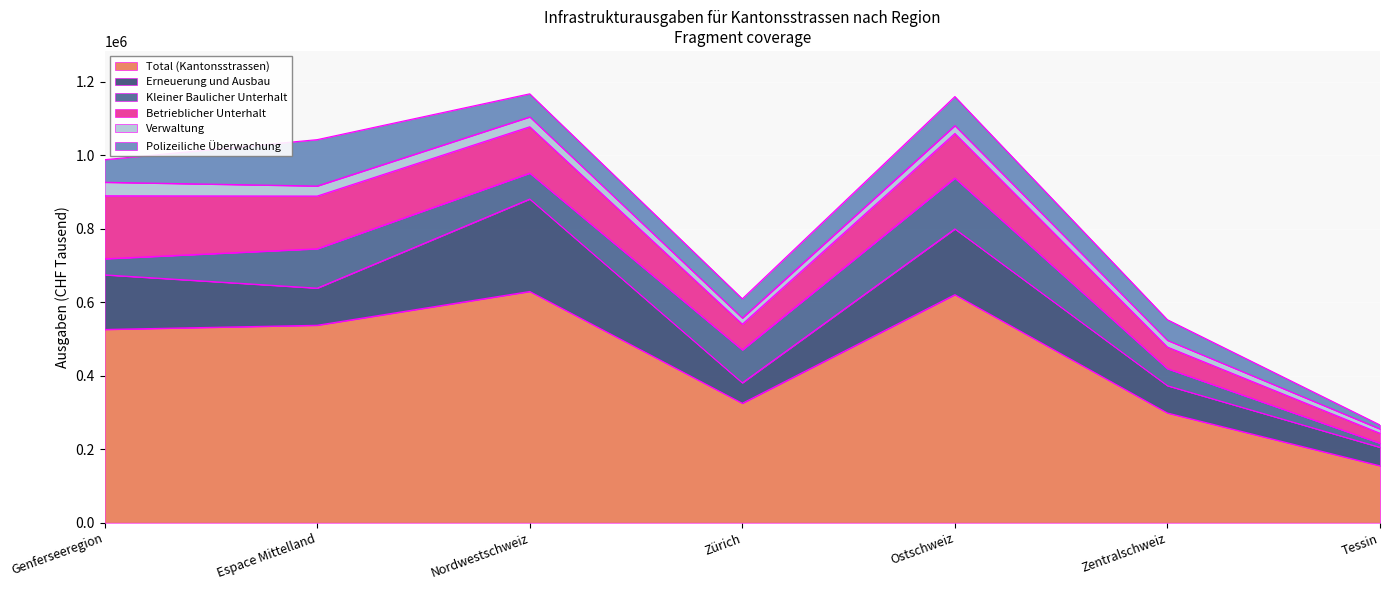

What are all the series names shown in the legend?

Total (Kantonsstrassen), Erneuerung und Ausbau, Kleiner Baulicher Unterhalt, Betrieblicher Unterhalt, Verwaltung, Polizeiliche Überwachung